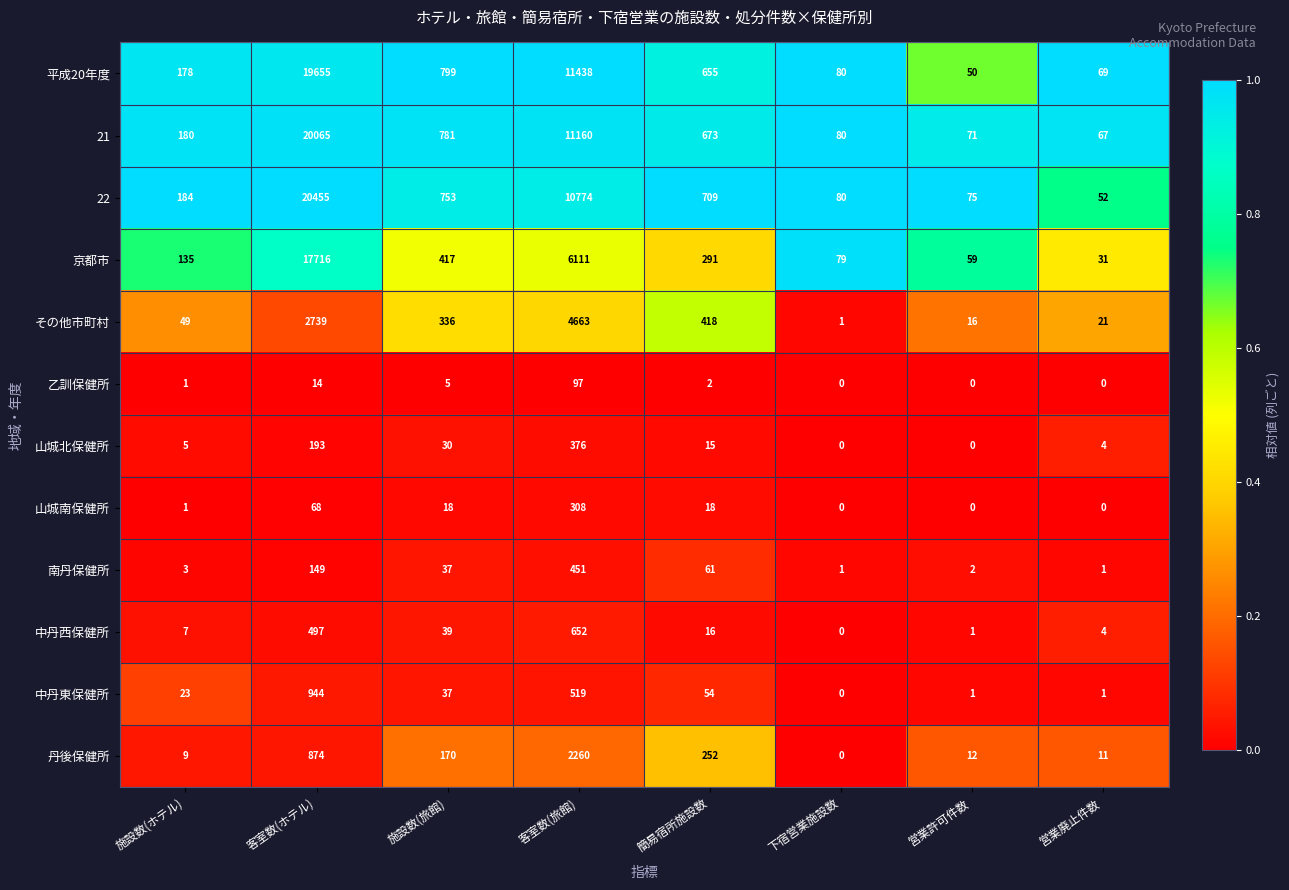

At which label does 丹後保健所 reach its minimum?

下宿営業施設数